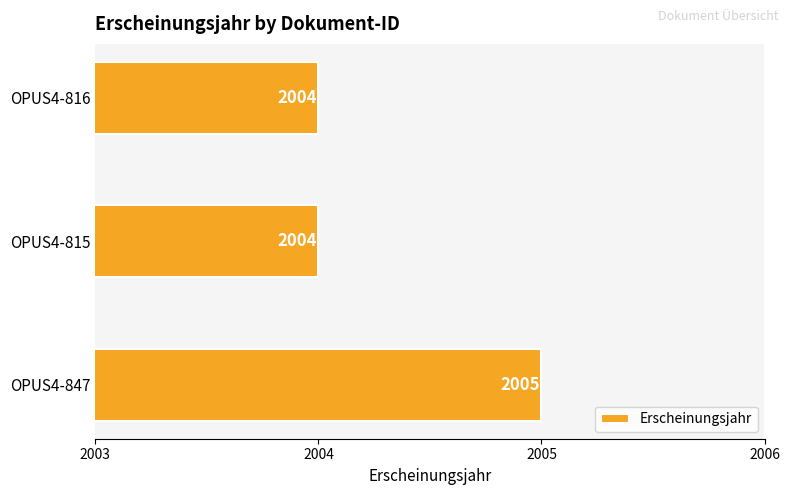

The value at OPUS4-815 is 2004. True or false?

True